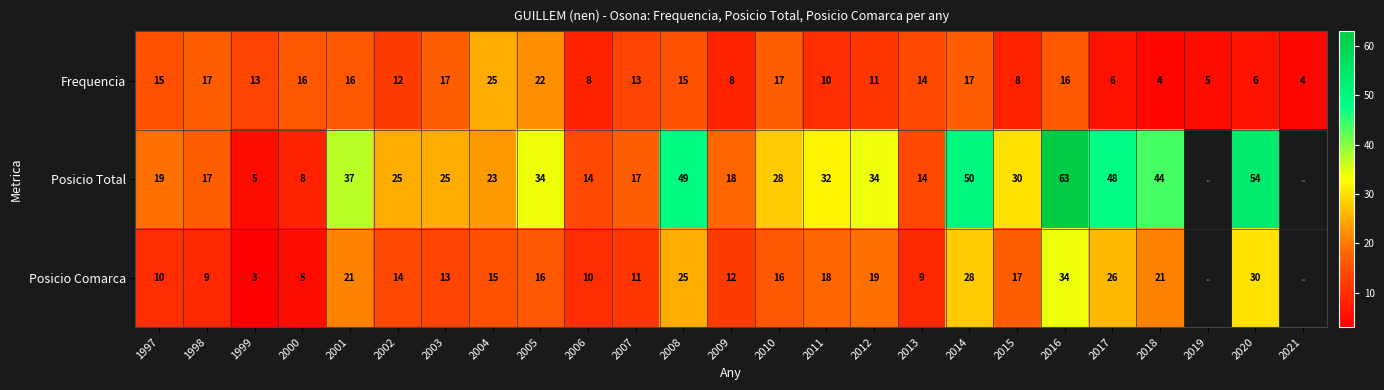

How many categories are shown in the chart?

25